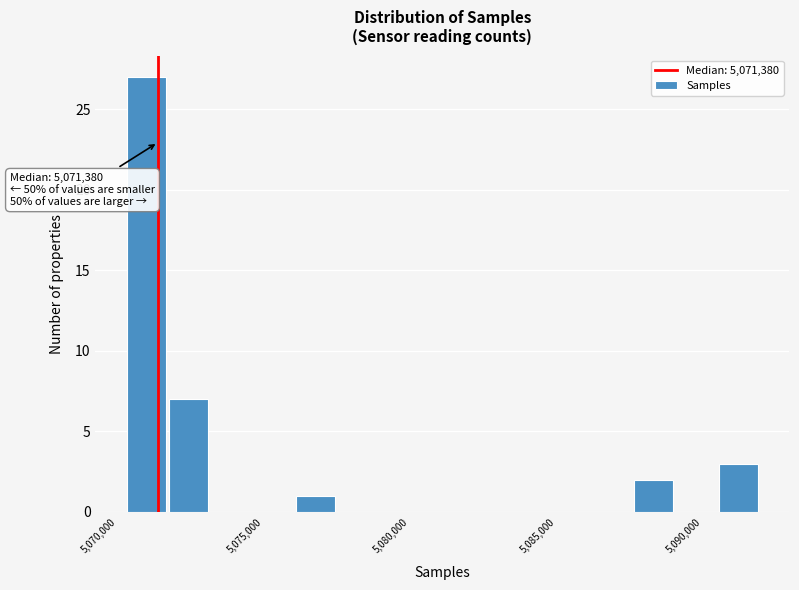

Read against the x-axis, roughly where is the centre of the tallest bar?

5071000